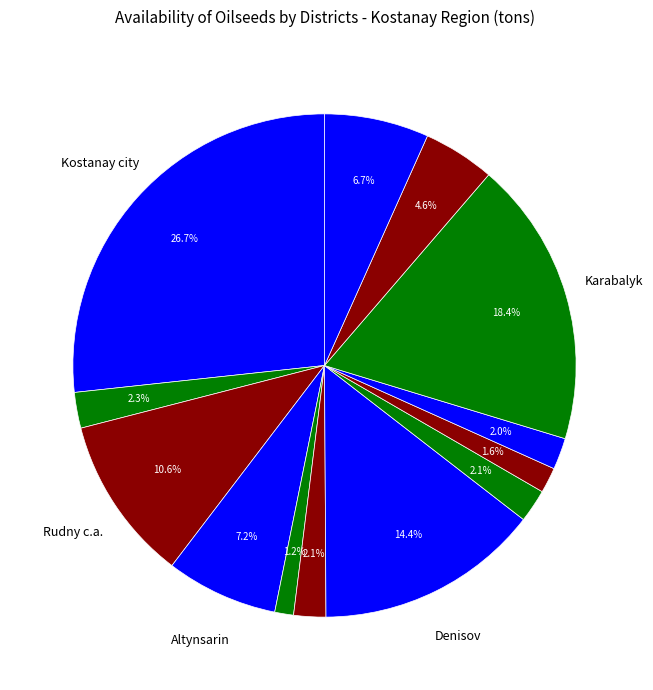

How many segments does this pie chart have?

13